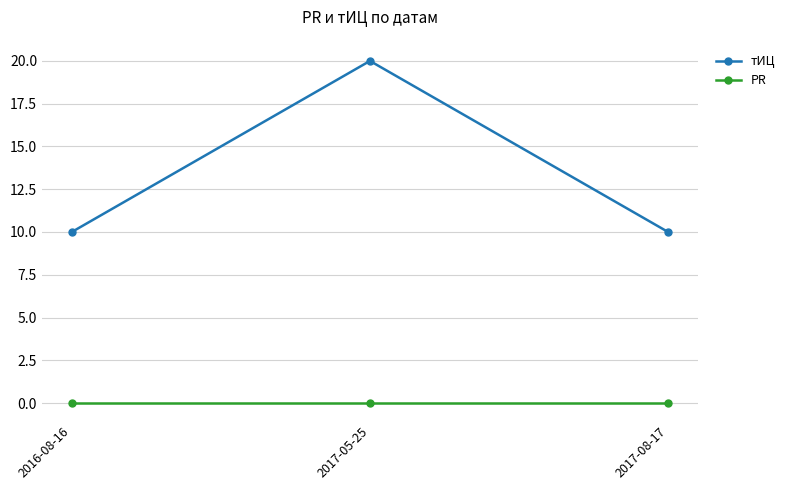

True or false: тИЦ has a value of 20 at 2017-05-25.

True